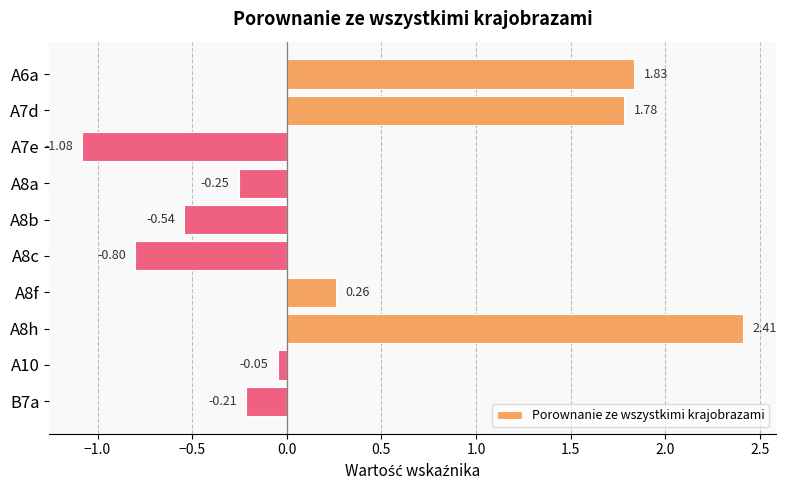

Which category has the highest value across all series?

A8h